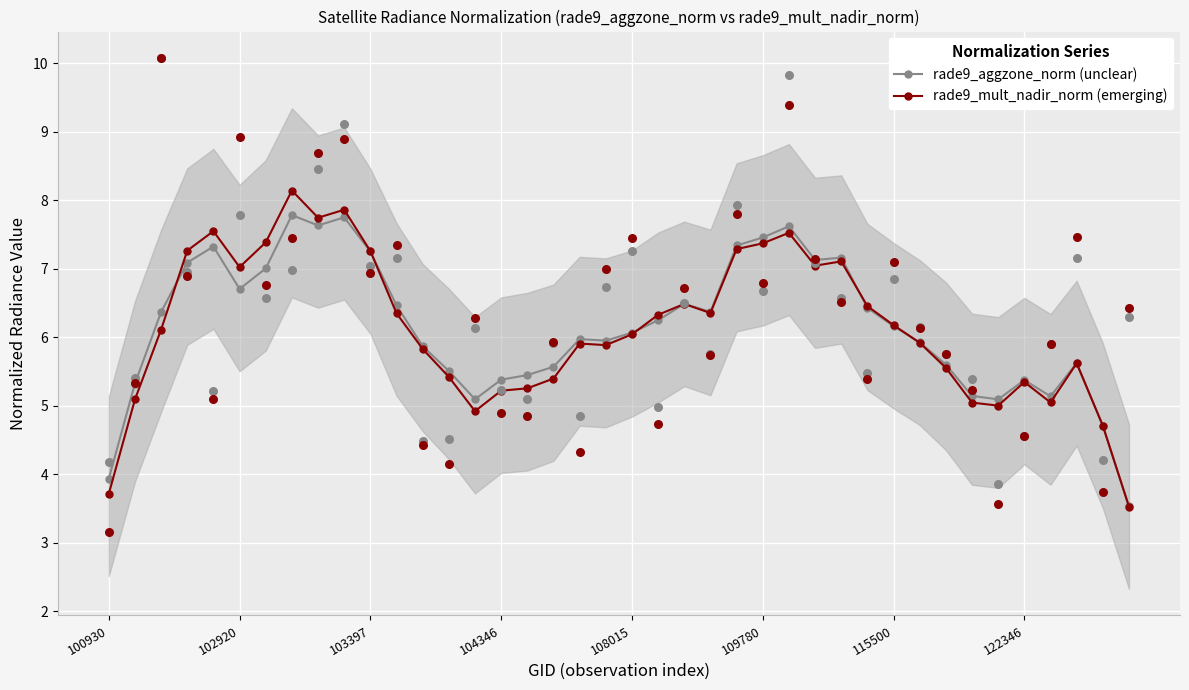

Which series has the largest total across all categories?

rade9_aggzone_norm (unclear)